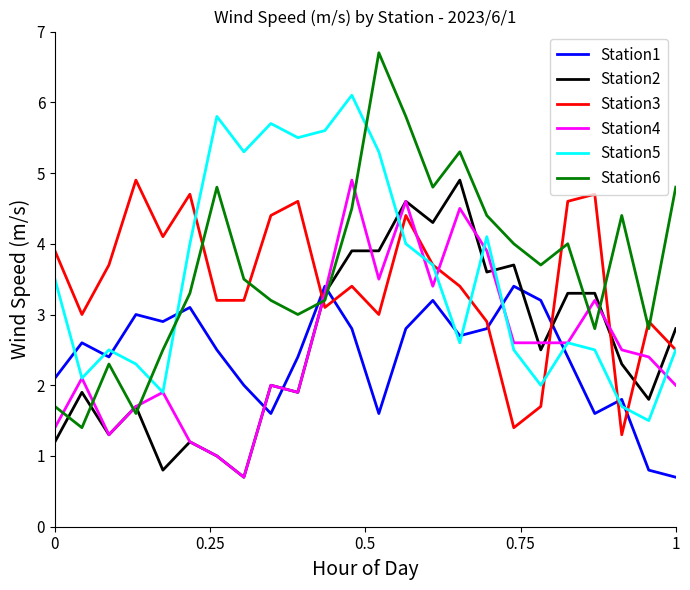

What is the maximum value shown in the chart?

6.7